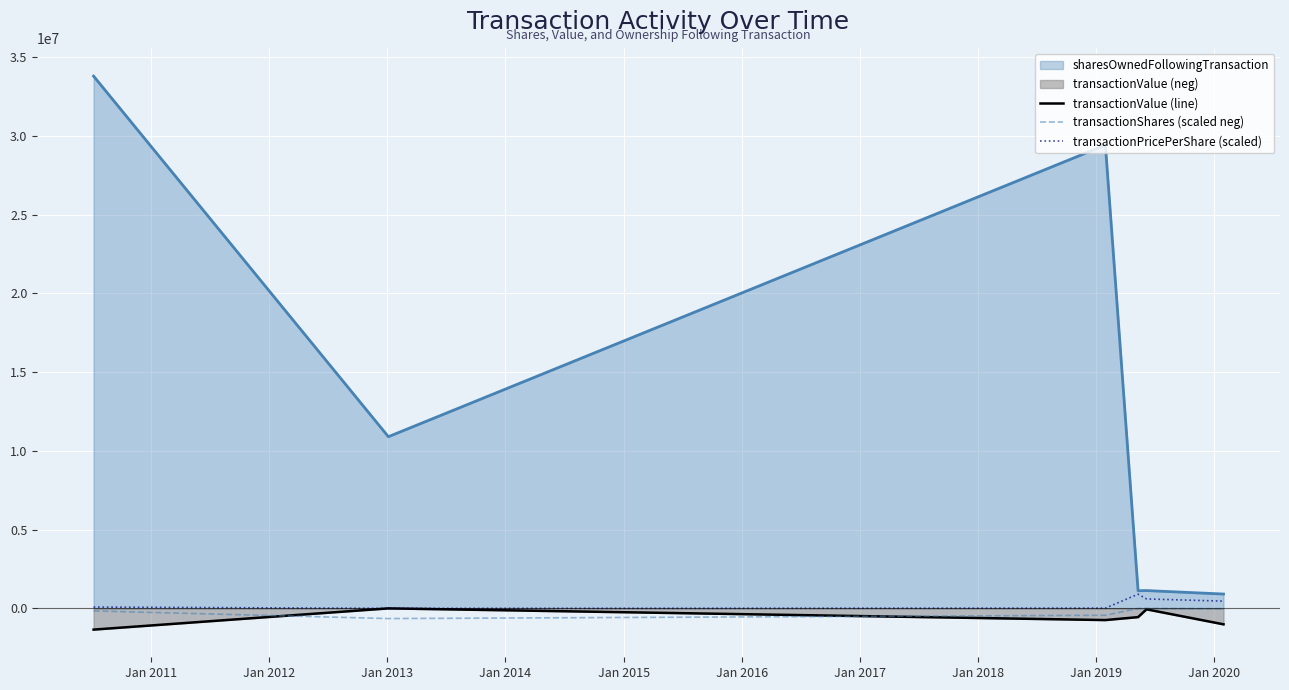

Which series has the largest range (max minus min)?

sharesOwnedFollowingTransaction